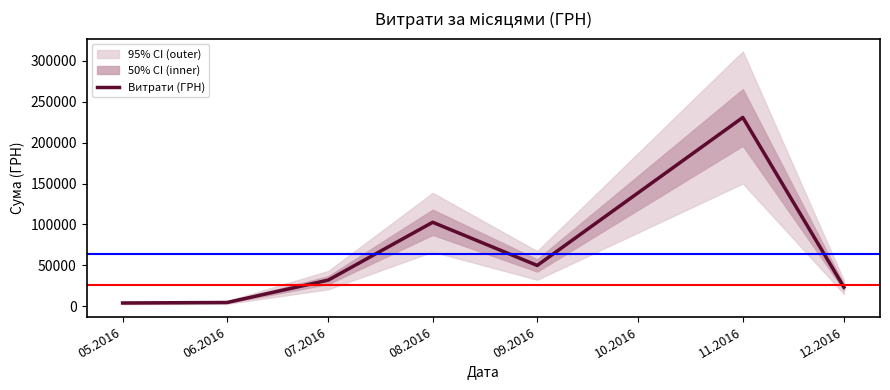

What is the difference between the maximum and minimum values?

226834.9